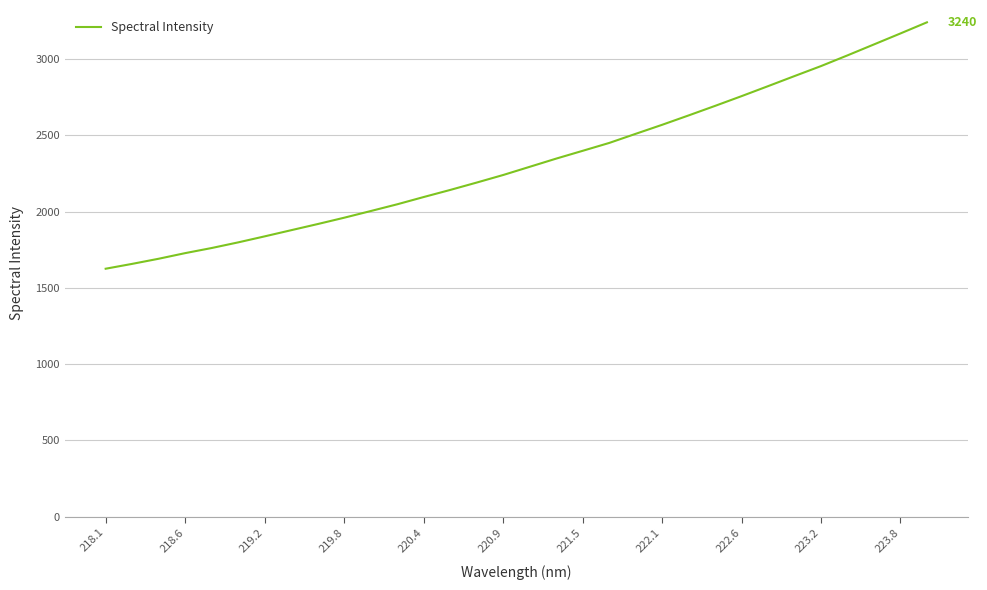

True or false: there are more than 0 points higher than both neighbors.

False